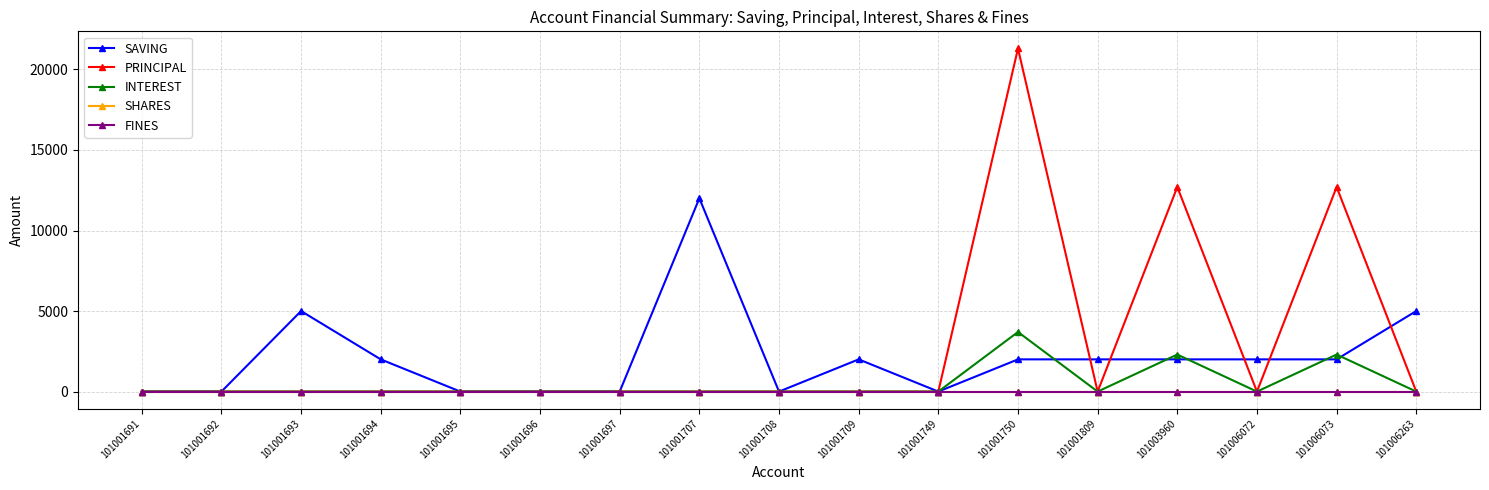

Reading left to right, extract all data points from this chart.

SAVING: 0	0	5000	2000	0	0	0	12000	0	2000	0	2000	2000	2000	2000	2000	5000
PRINCIPAL: 0	0	0	0	0	0	0	0	0	0	0	21300	0	12700	0	12700	0
INTEREST: 0	0	0	0	0	0	0	0	0	0	0	3700	0	2300	0	2300	0
SHARES: 0	0	0	0	0	0	0	0	0	0	0	0	0	0	0	0	0
FINES: 0	0	0	0	0	0	0	0	0	0	0	0	0	0	0	0	0